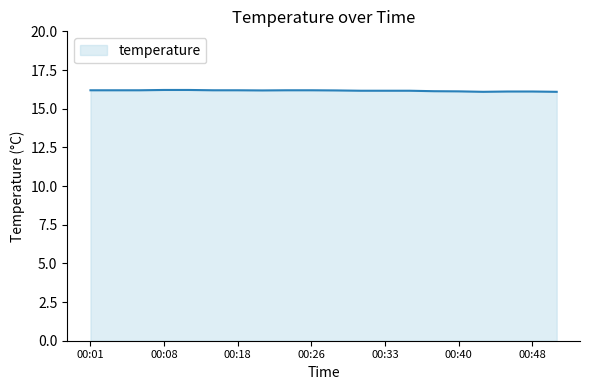

What is the greatest value displayed?

16.2